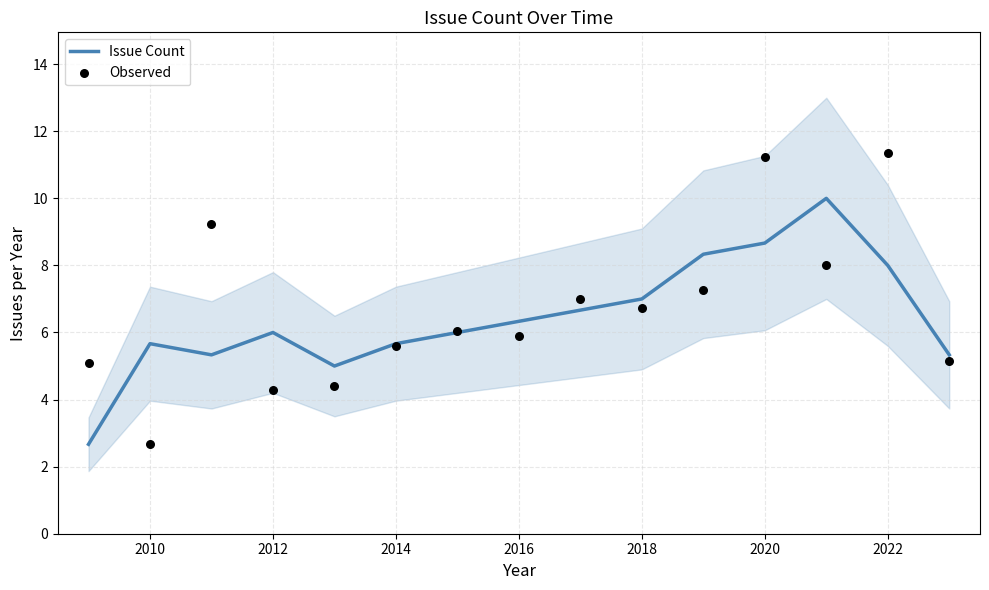

True or false: Issue Count has a value of 3.8 at 2010.

False